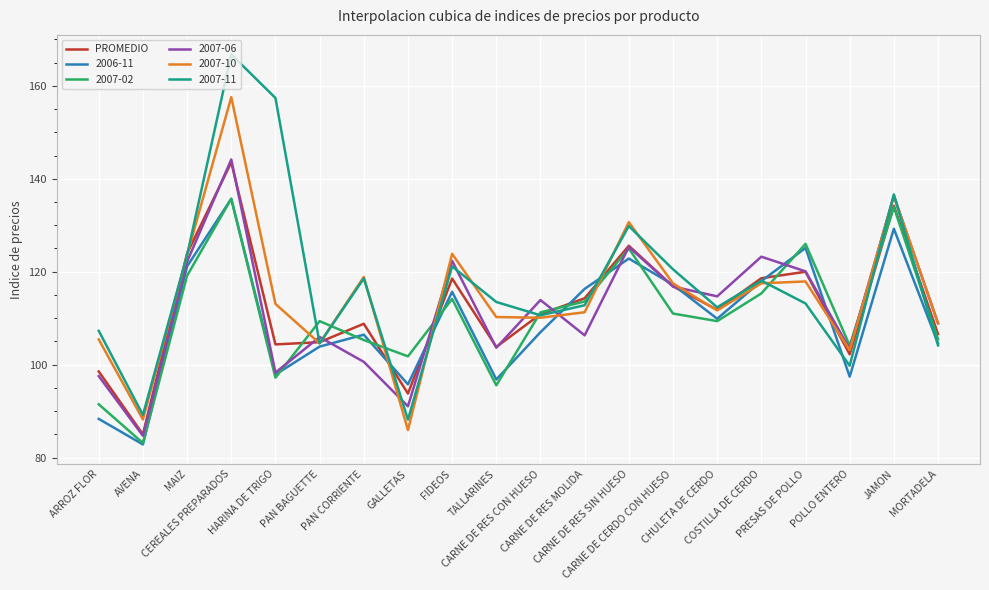

Which series has the largest range (max minus min)?

2007-11